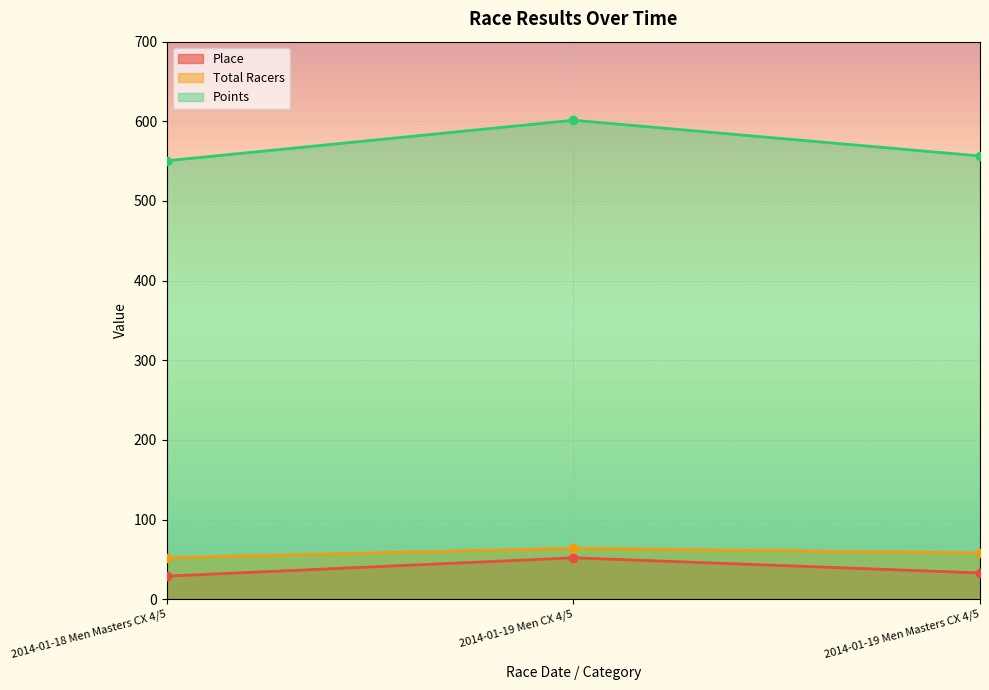

Count the number of categories in the chart.

3